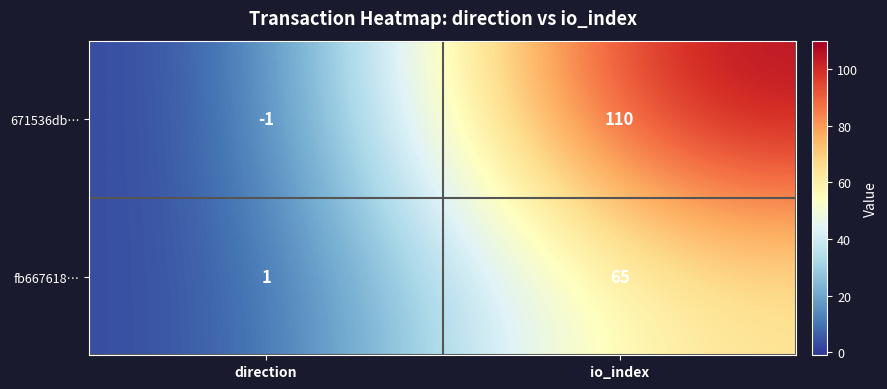

Is it true that fb667618… equals 104 at io_index?

False